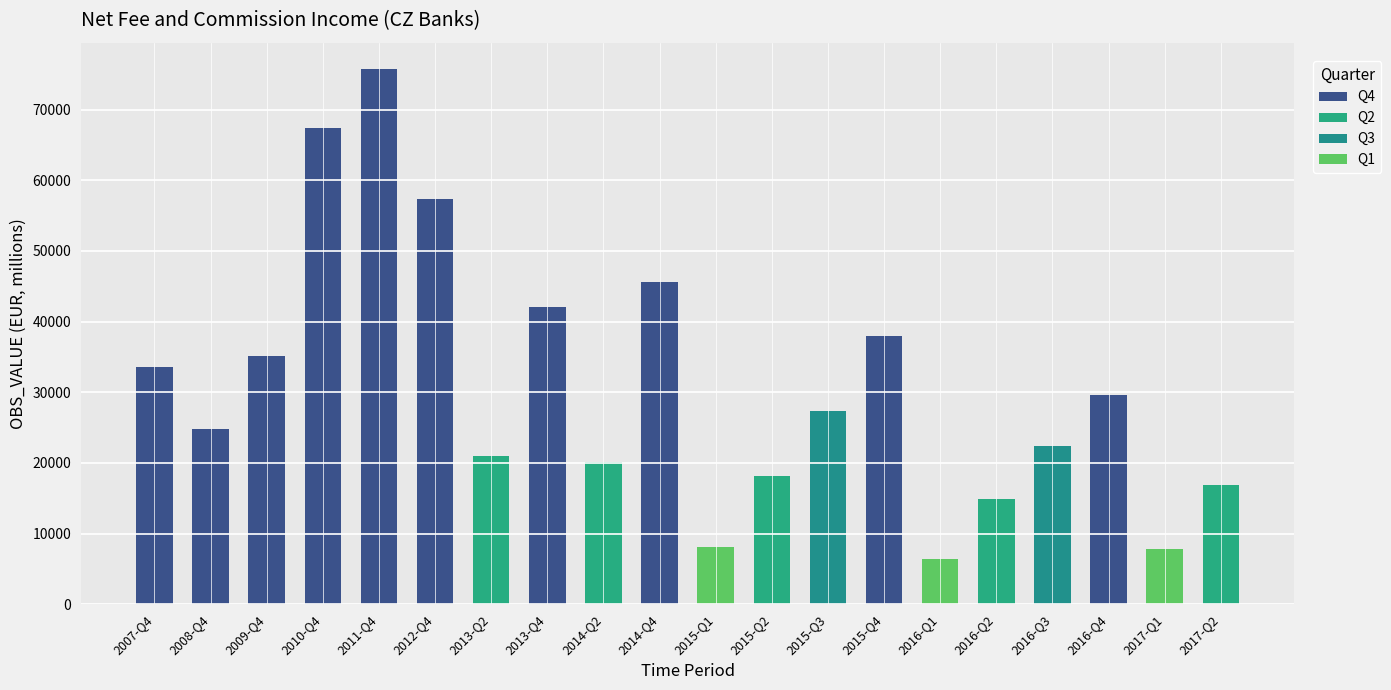

How many bars are there in total?

20